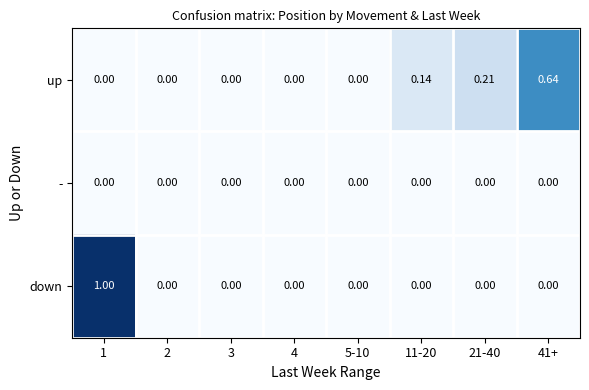

Between 11-20 and 21-40, which series saw the biggest shift?

up